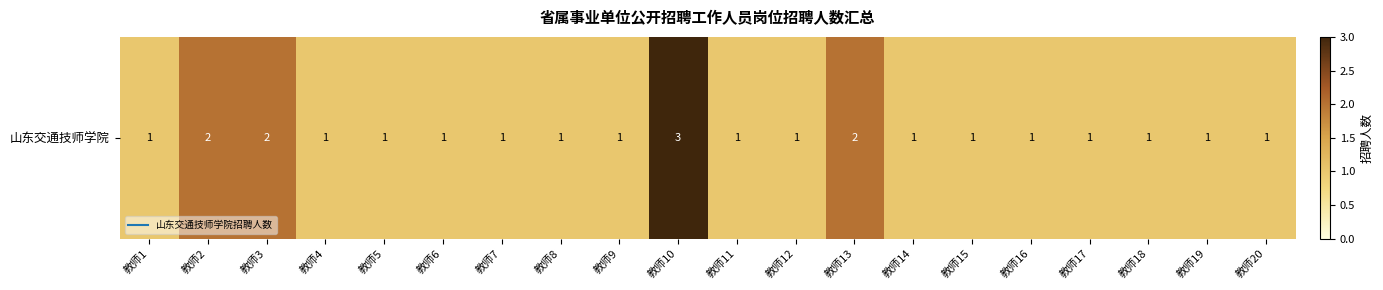

What is the difference between the second highest and second lowest values?

1